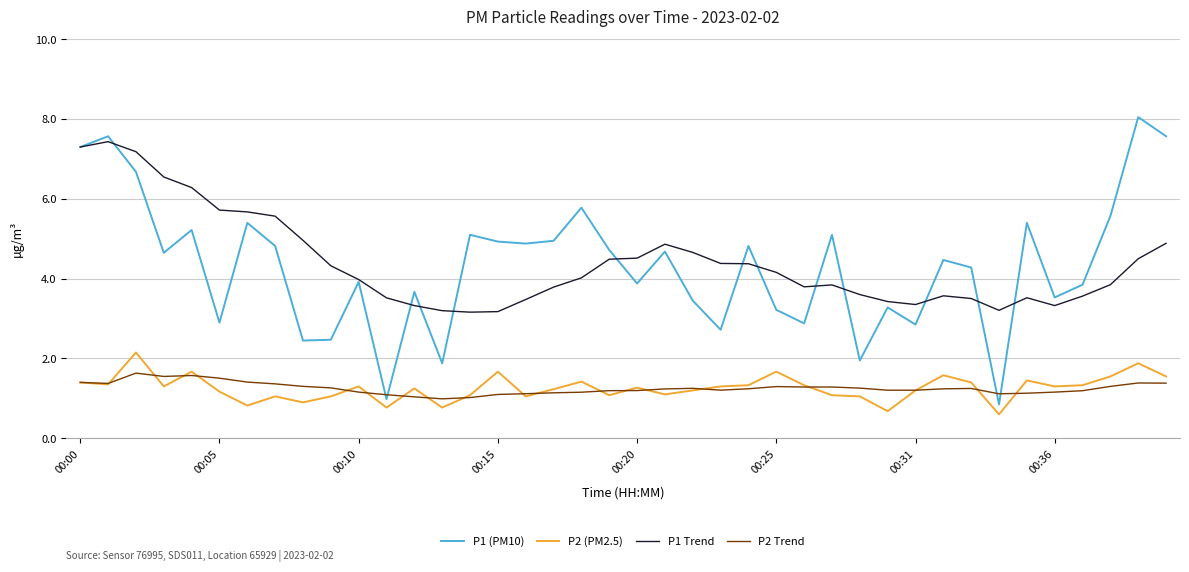

Is this an area chart (filled region under the line)?

No